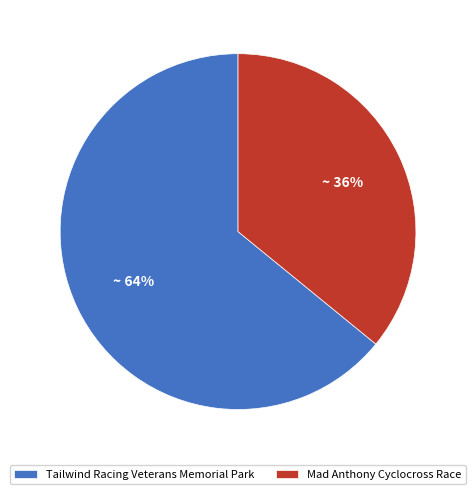

Approximately how many times larger is the value at Mad Anthony Cyclocross Race compared to Tailwind Racing Veterans Memorial Park?

0.6